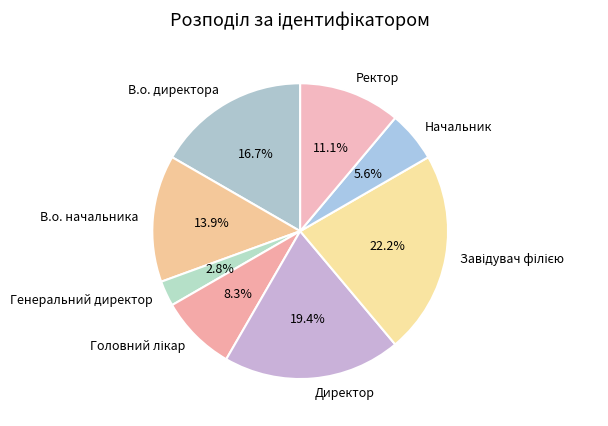

What is the ratio of the value at Начальник to the value at Ректор?

0.5